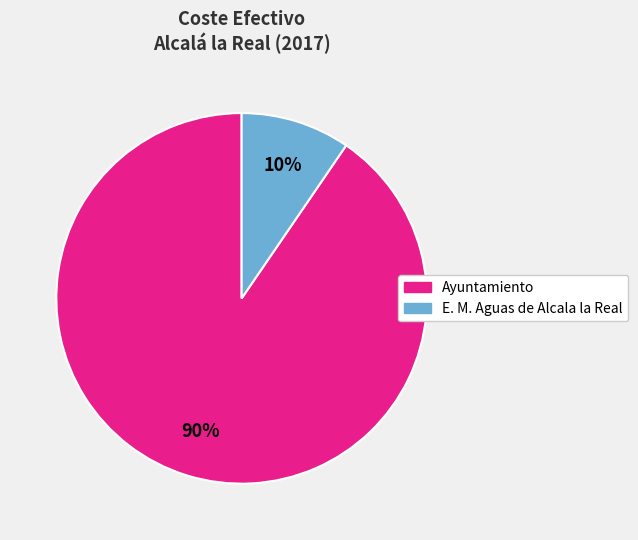

Is there any slice that represents more than half of the pie?

Yes